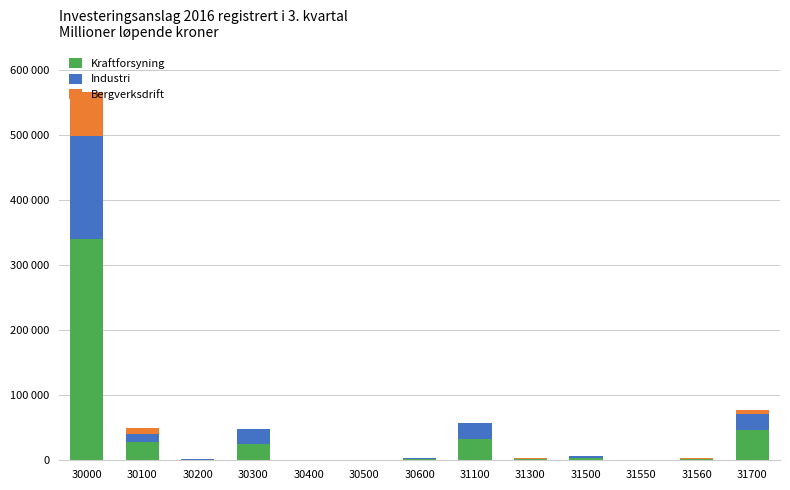

What is the total value across all series at 31100?

56495